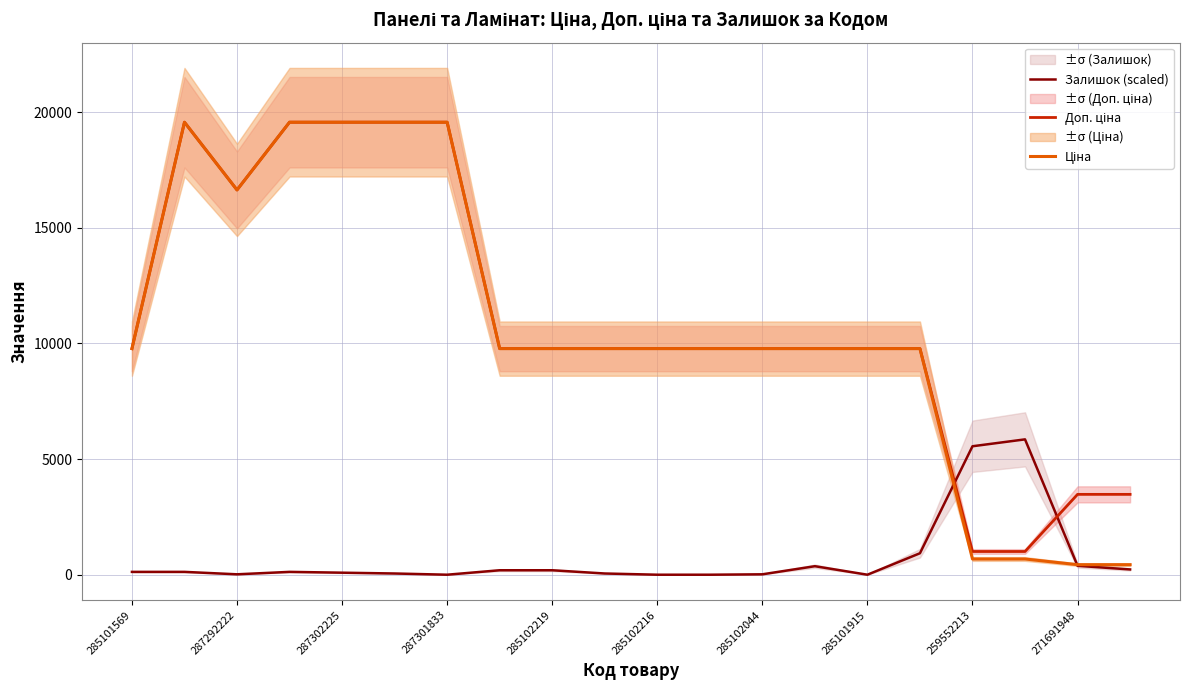

At which label is Ціна closest to 9999?

285101569